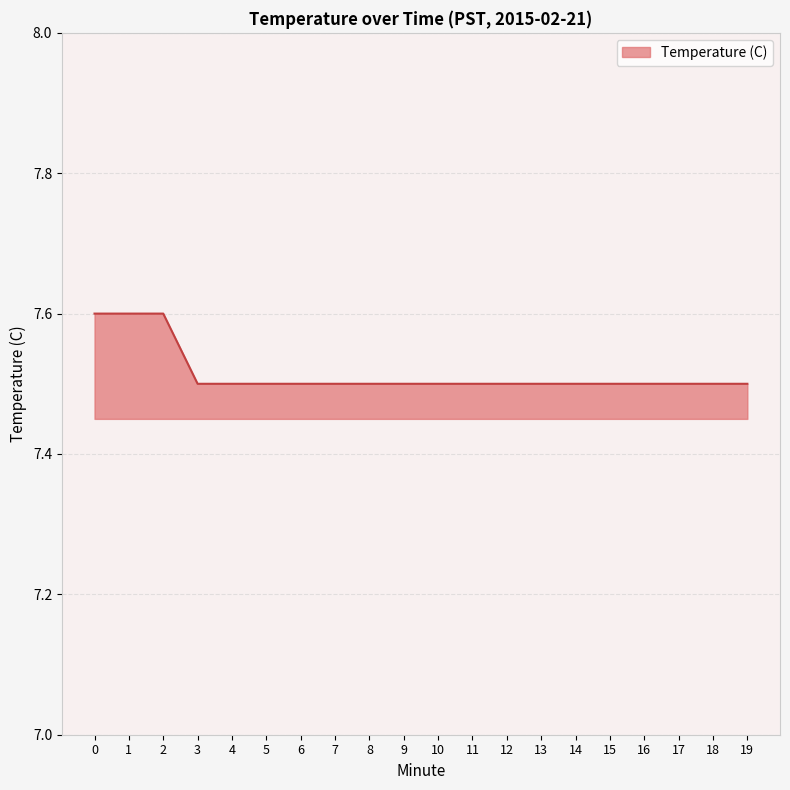

Reading left to right, extract all data points from this chart.

7.6	7.6	7.6	7.5	7.5	7.5	7.5	7.5	7.5	7.5	7.5	7.5	7.5	7.5	7.5	7.5	7.5	7.5	7.5	7.5